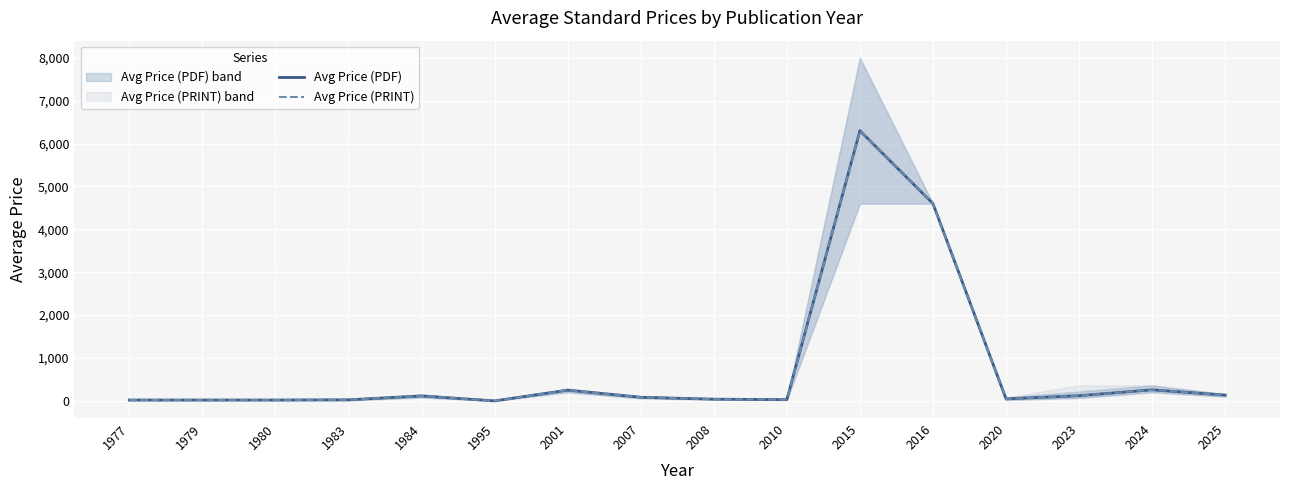

List the labels in order of Avg Price (PDF) value, largest first.

2015, 2016, 2024, 2001, 2025, 2023, 1984, 2007, 2020, 2008, 2010, 1983, 1977, 1979, 1980, 1995